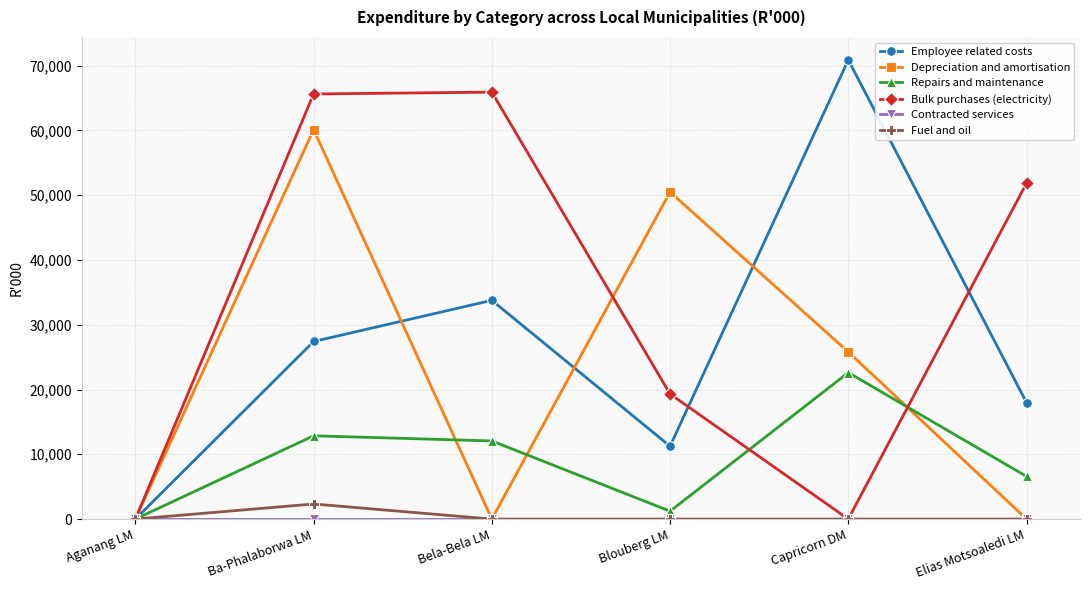

What is the difference between the maximum and second lowest values in the Employee related costs series?

59640